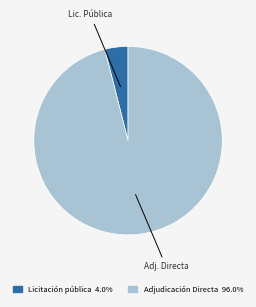

Combined, do Licitación pública and Adjudicación Directa account for over 50%?

Yes